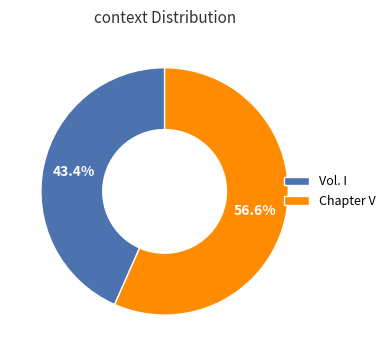

To the nearest percent, what portion does Vol. I represent?

43%